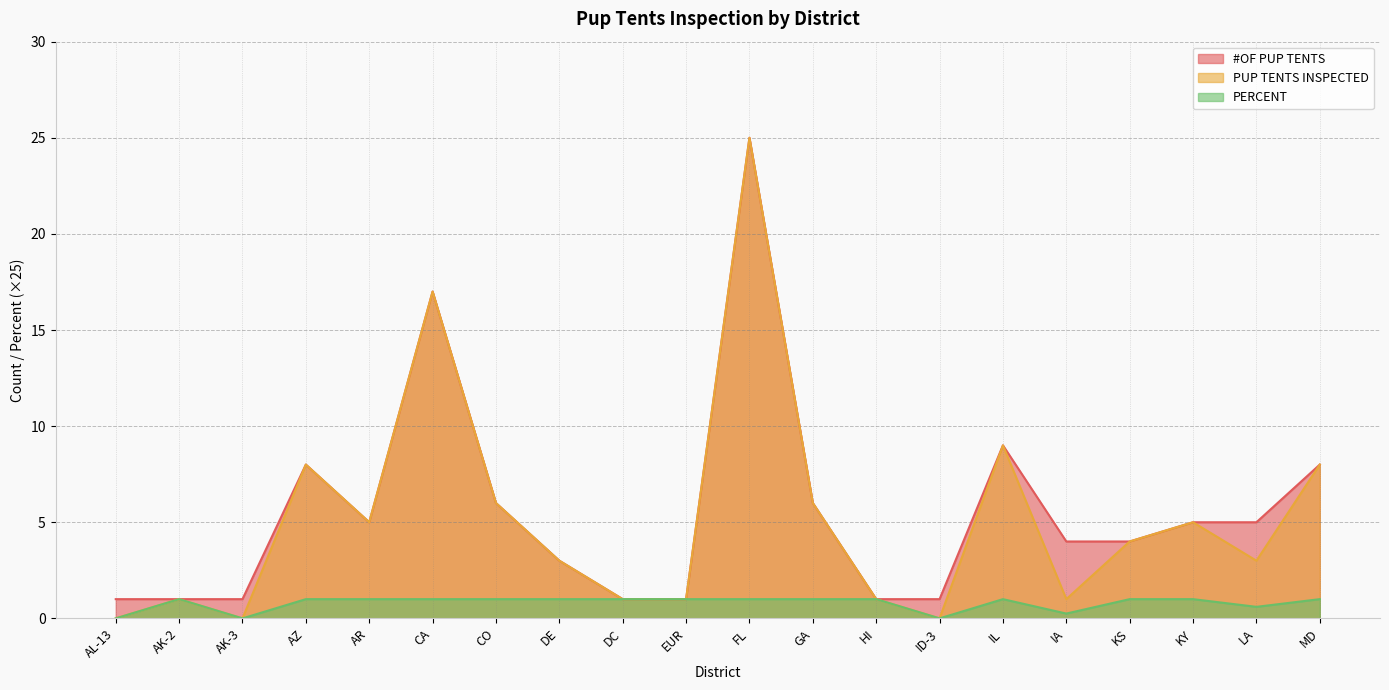

List the series in order of their peak value, lowest first.

PERCENT, #OF PUP TENTS, PUP TENTS INSPECTED